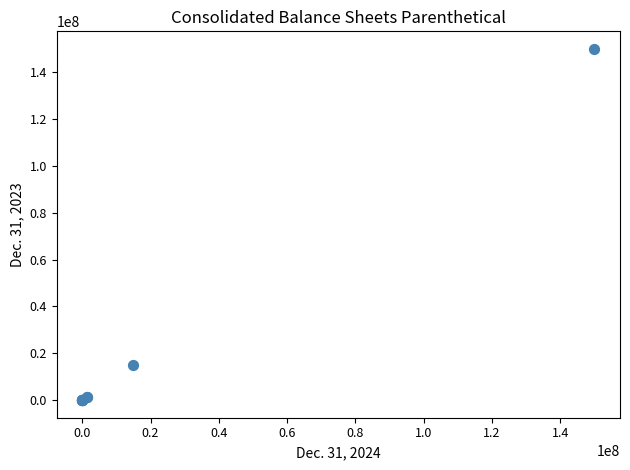

What Y value in the scatter plot is closest to 75000000?

15000000.0